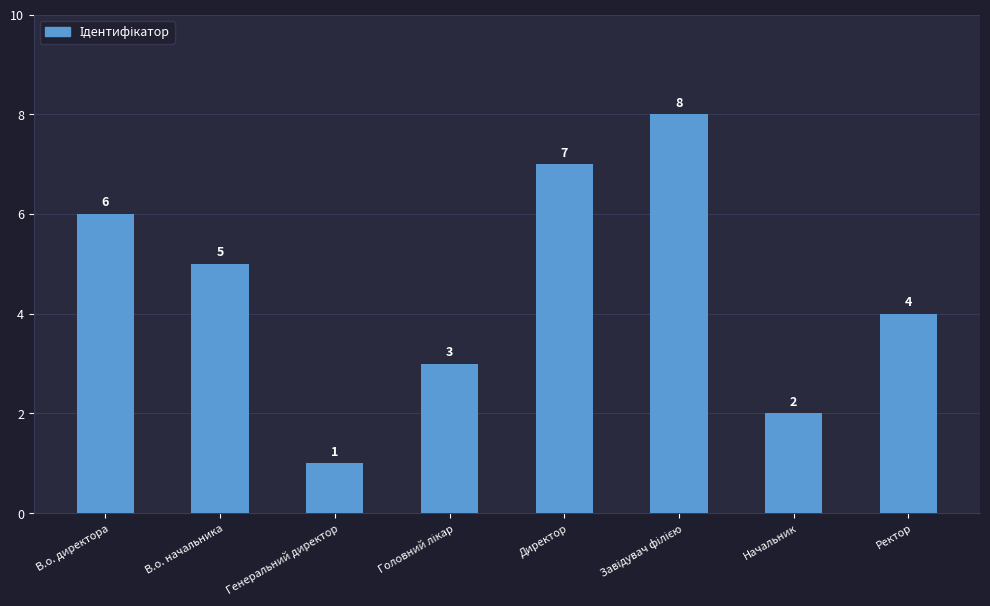

Where is the data nearest to the value 4?

Ректор